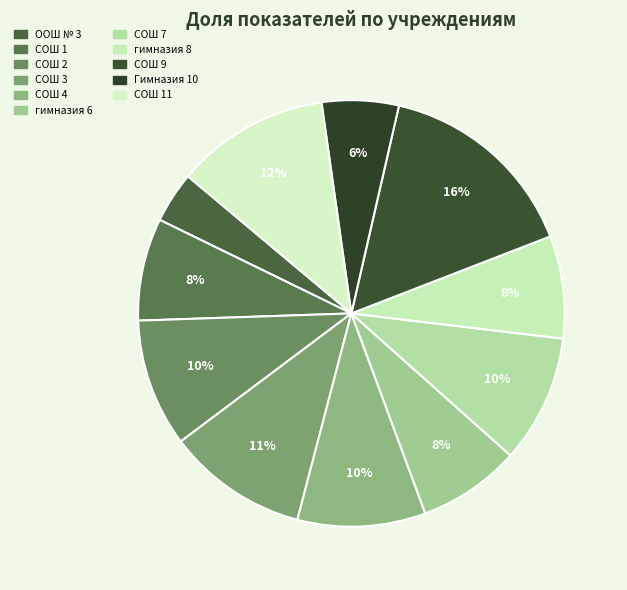

Count the number of slices in the pie.

11